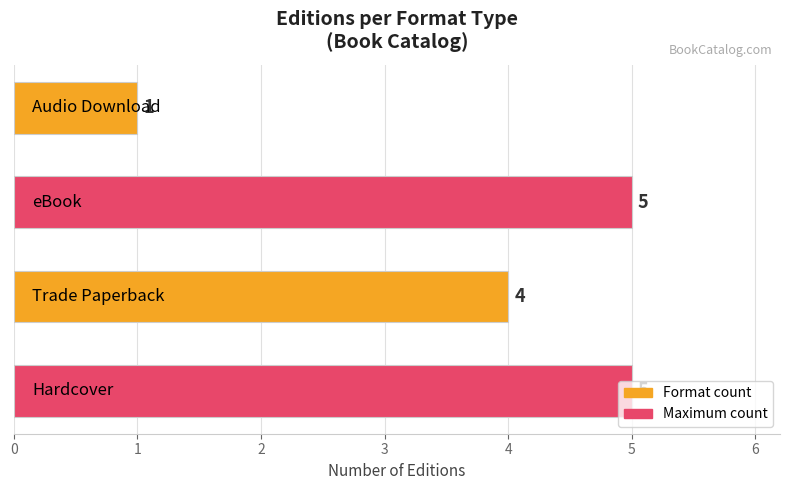

What is the average value?

4